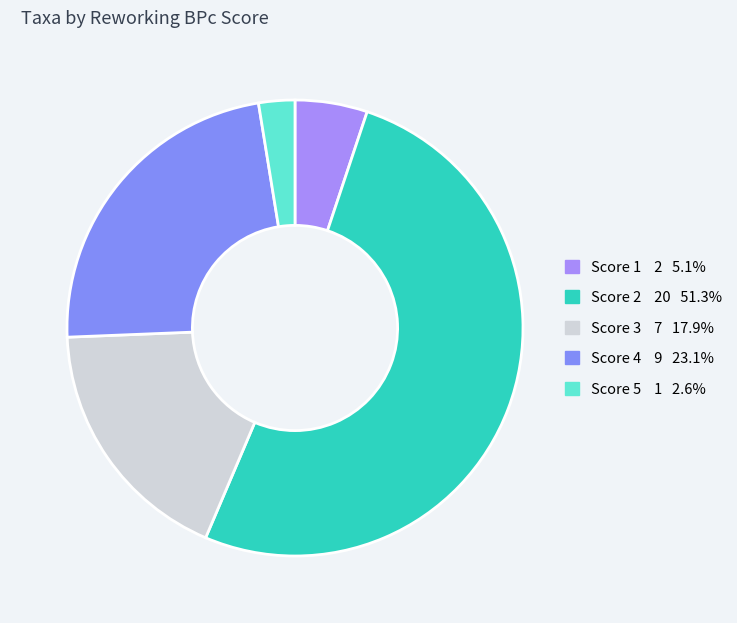

How many segments does this pie chart have?

5